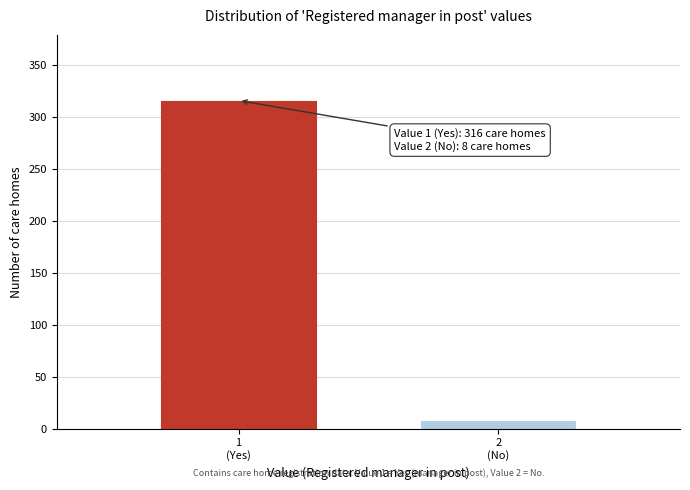

Reading left to right, extract all data points from this chart.

316	8